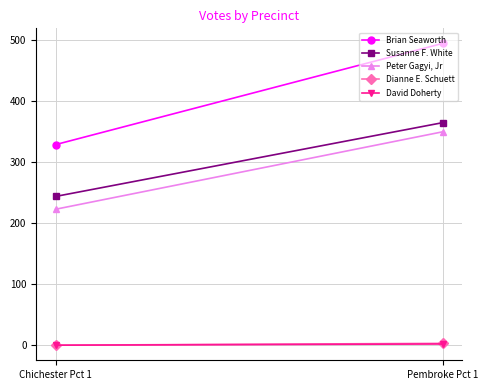

Which category has the highest value across all series?

Pembroke Pct 1